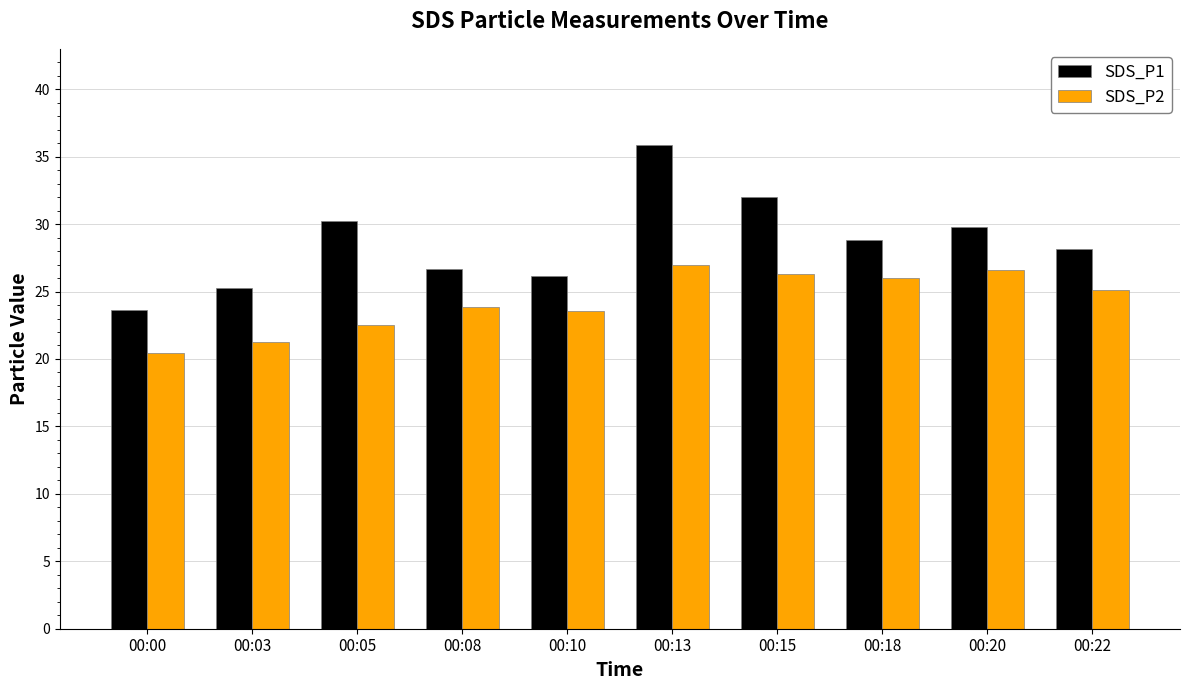

Between 00:05 and 00:08, which series saw the biggest shift?

SDS_P1